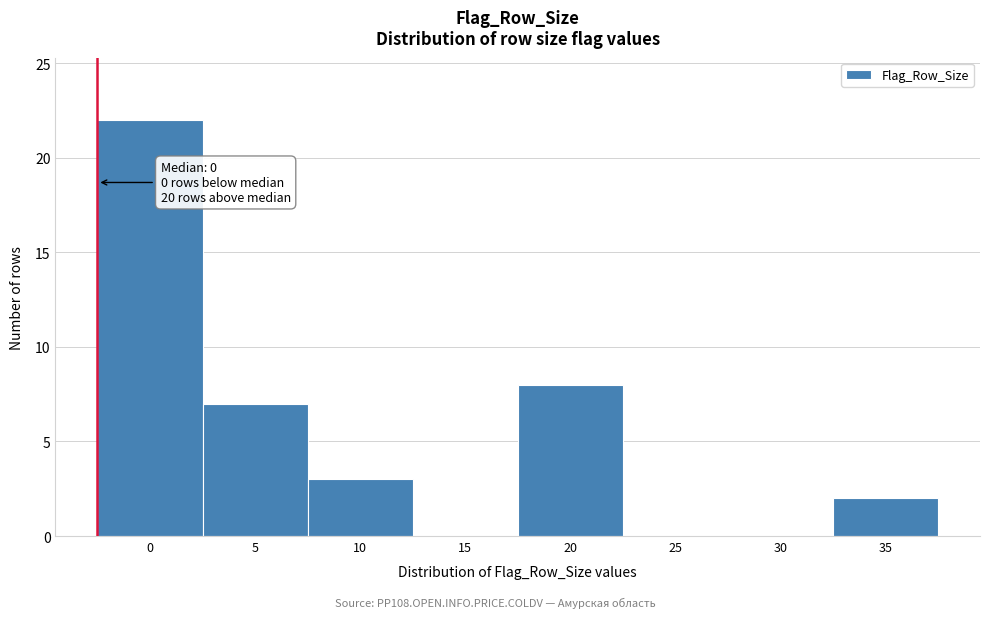

Reading left to right, list all the values displayed in this chart.

0=22	5=7	10=3	15=0	20=8	25=0	30=0	35=2